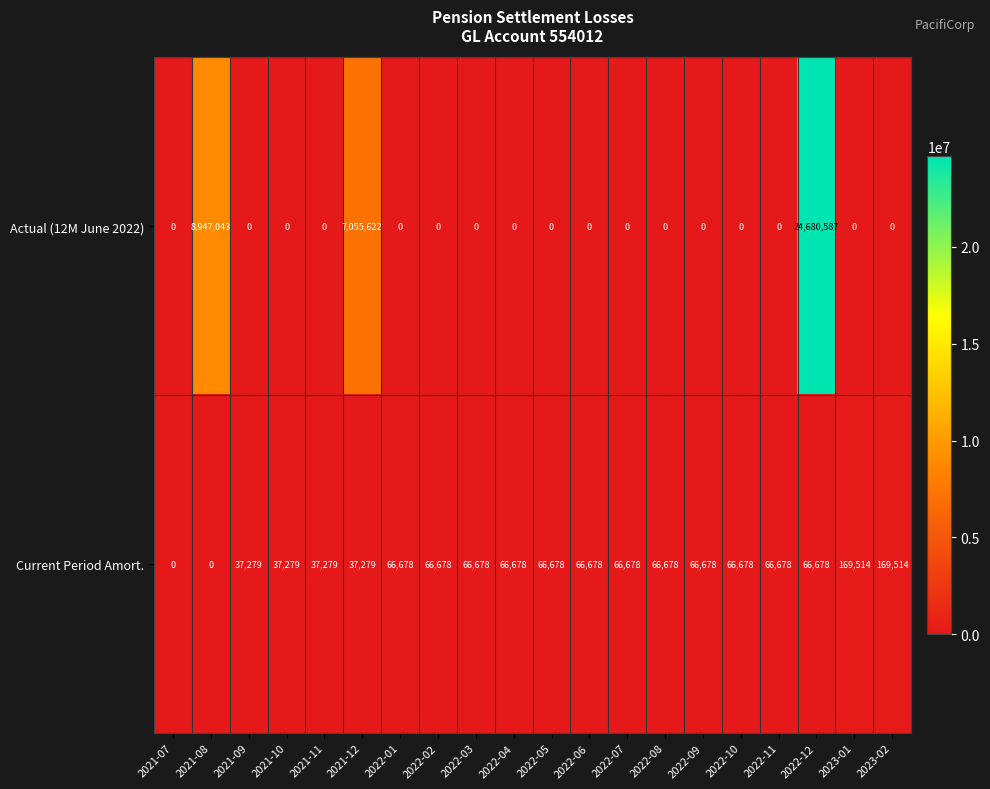

Which series has the largest total across all categories?

Actual (12M June 2022)